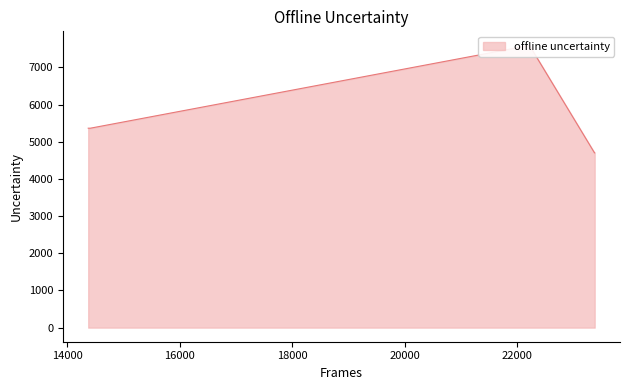

Approximately how many times larger is the value at 14376 compared to 14413?

1.0